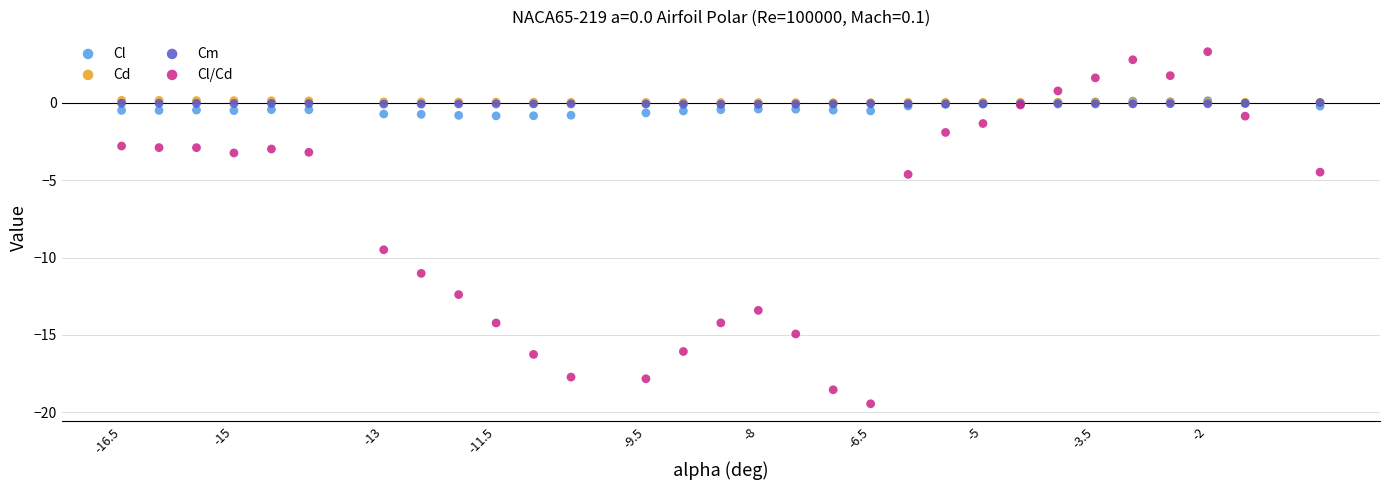

Which series contains the highest Y value?

Cl/Cd